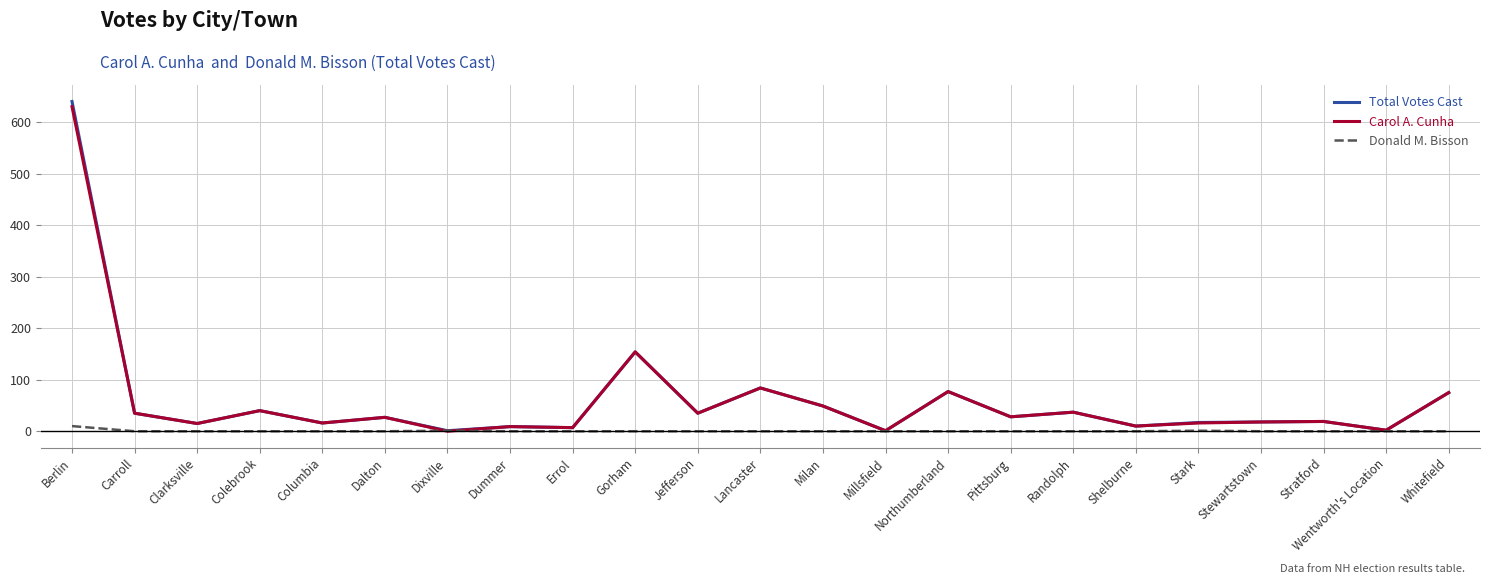

What is the spread (max minus min) of values at Millsfield?

1